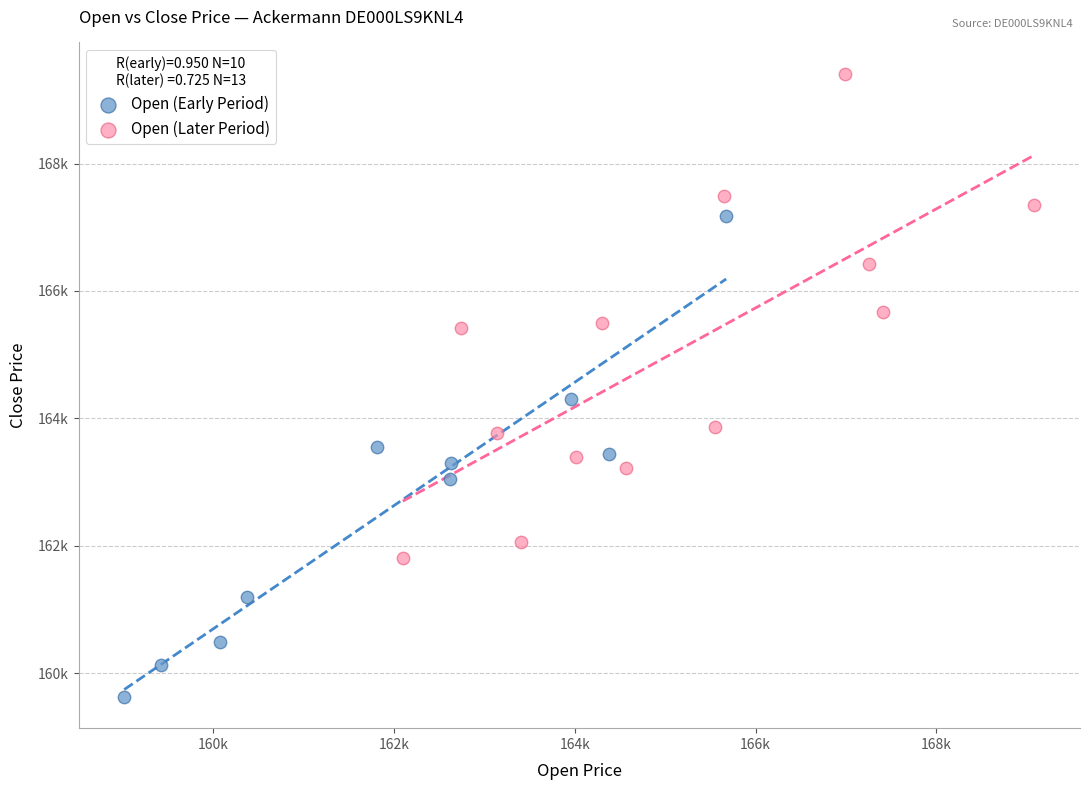

Which series reaches the maximum Y coordinate?

Open (Later Period)